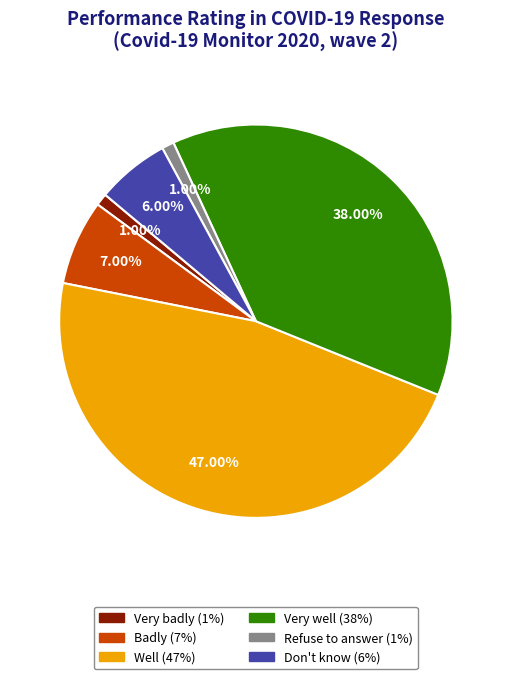

Which category has the biggest portion of the pie?

Well